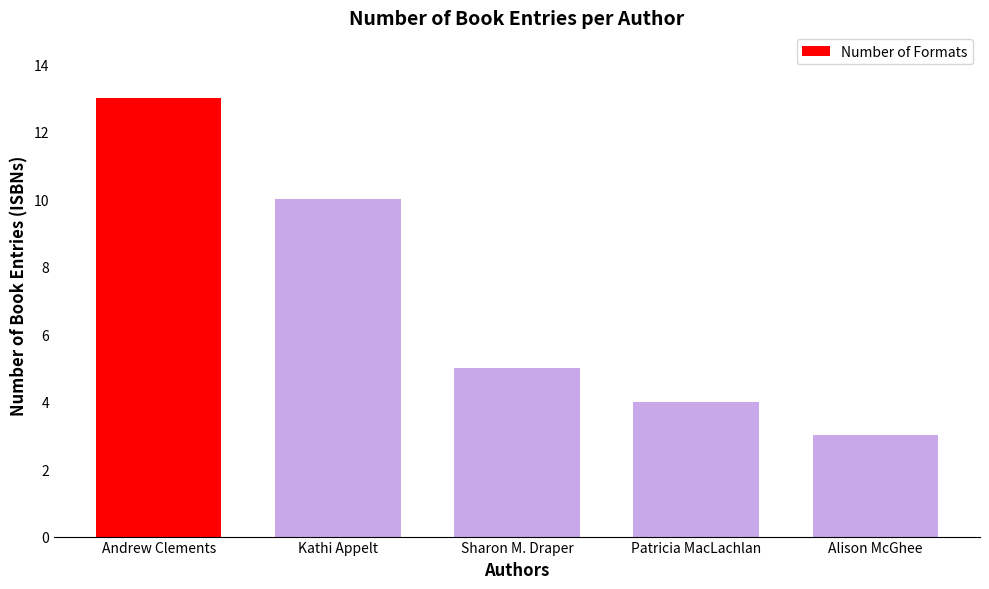

What position from the right is Kathi Appelt?

4